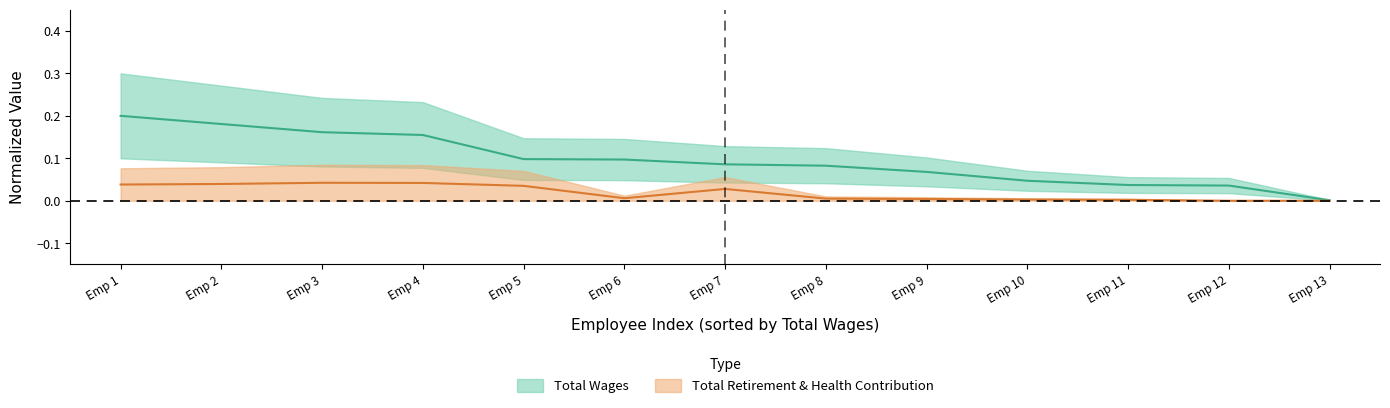

True or false: Total Retirement & Health Contribution has more than 1 points higher than both neighbors.

True